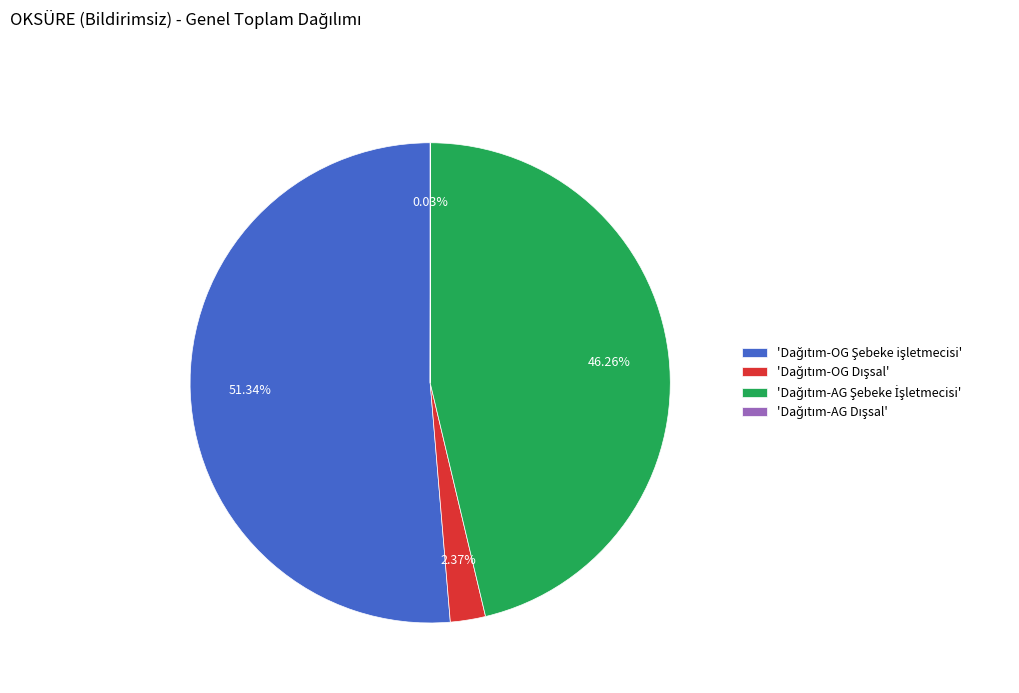

Is there any slice that represents more than half of the pie?

Yes